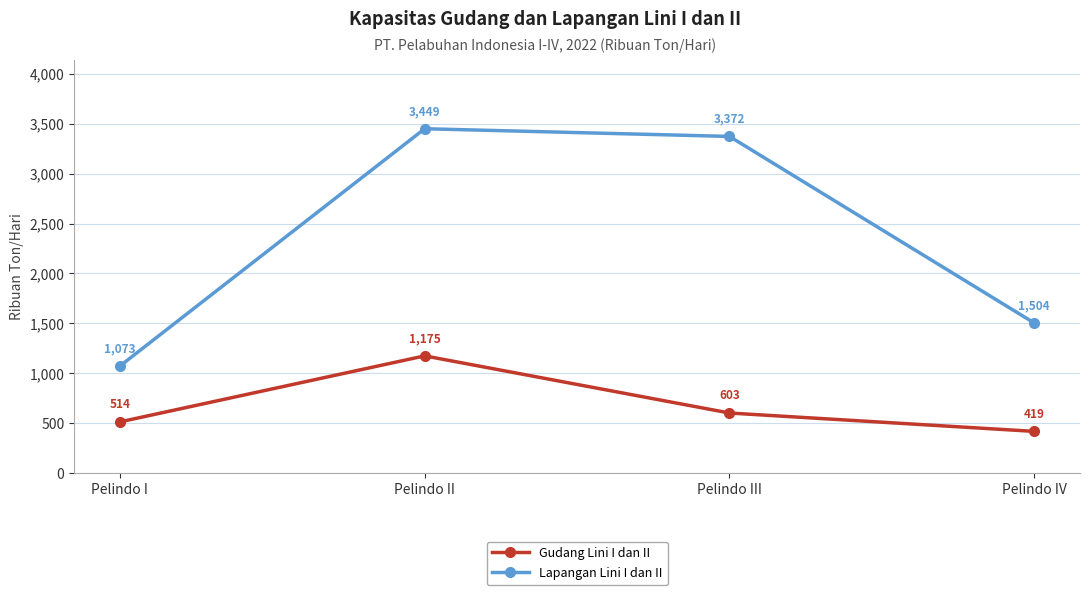

Does the chart display data point markers on the line(s)?

Yes